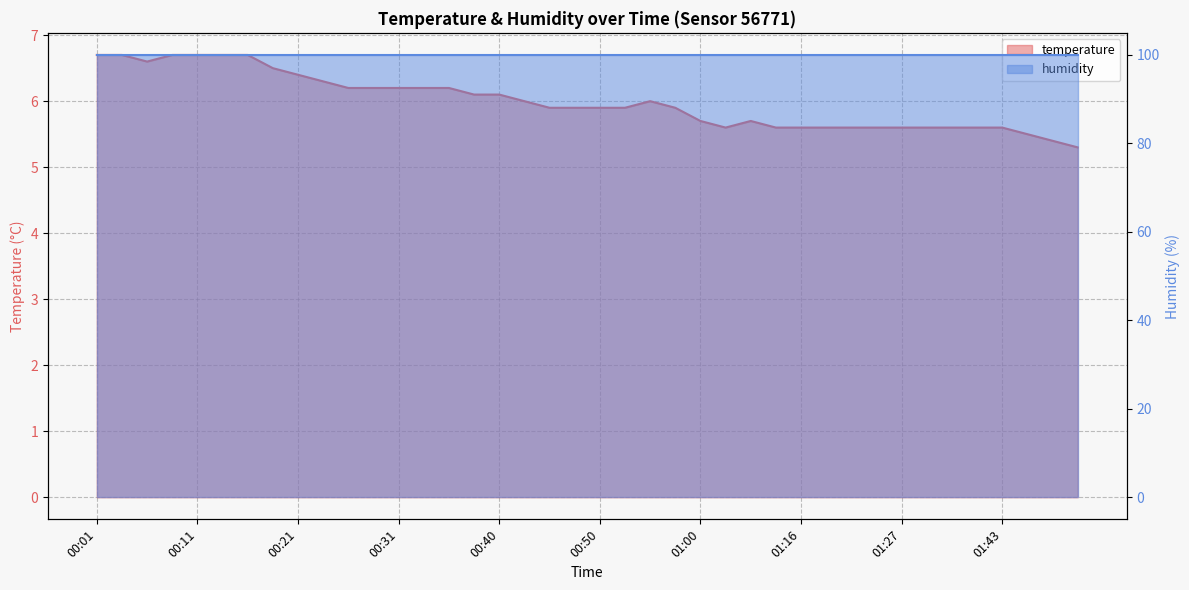

What is the difference between the maximum and second lowest values?

1.3